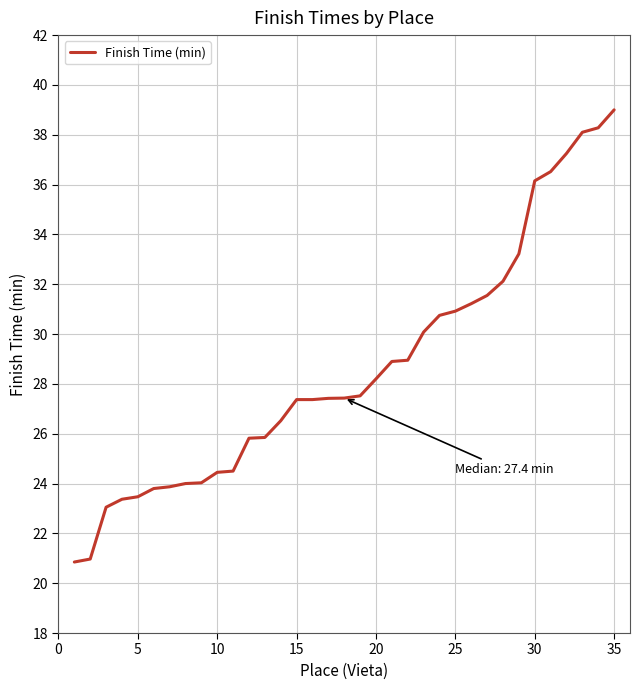

What is the minimum value shown in the chart?

20.9